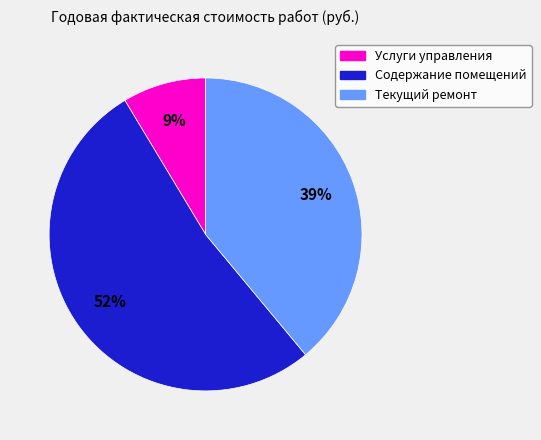

Which slice represents more than half of the pie?

Содержание помещений